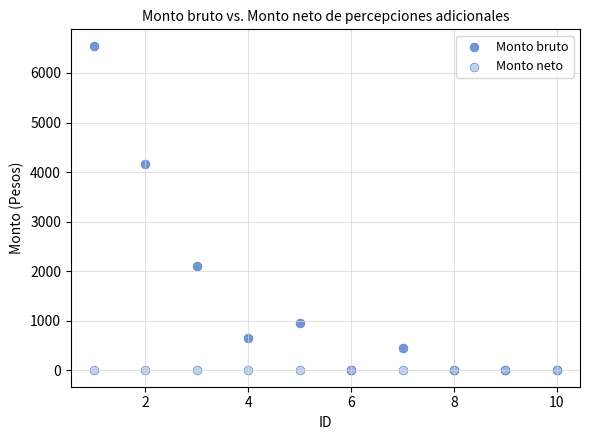

Across all series, what Y value is closest to 3276?

4159.7